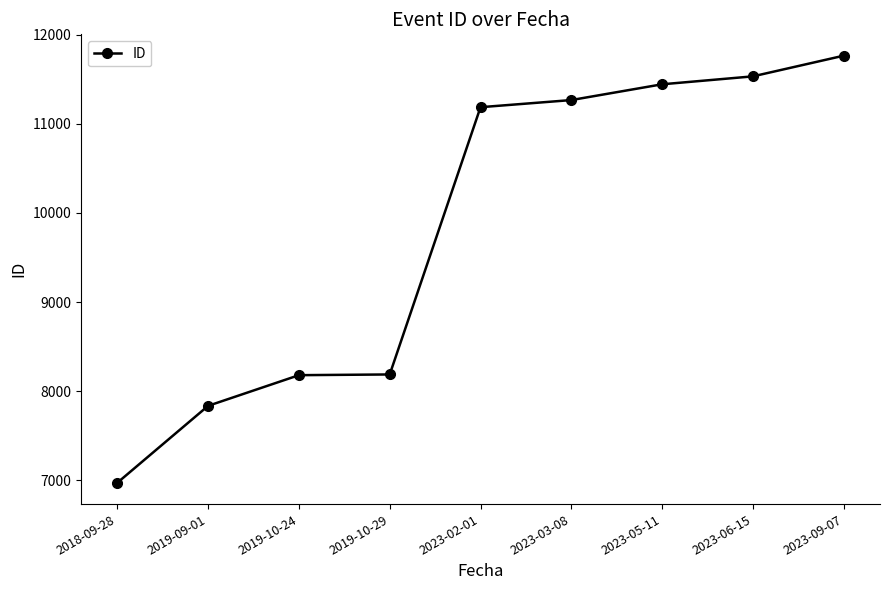

What is the label of the 5th point from the left?

2023-02-01